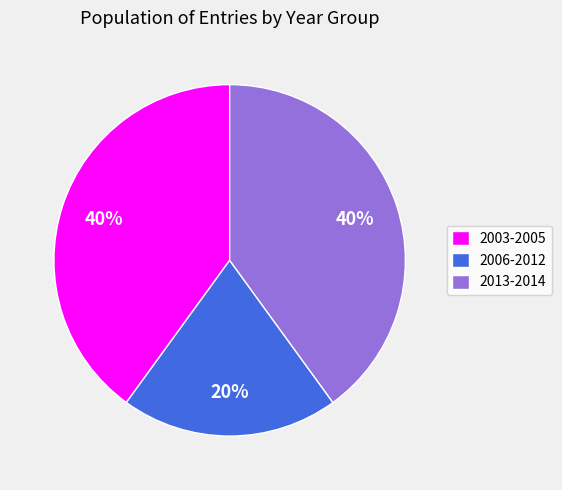

Is it true that 2006-2012 is 15% of the pie?

False